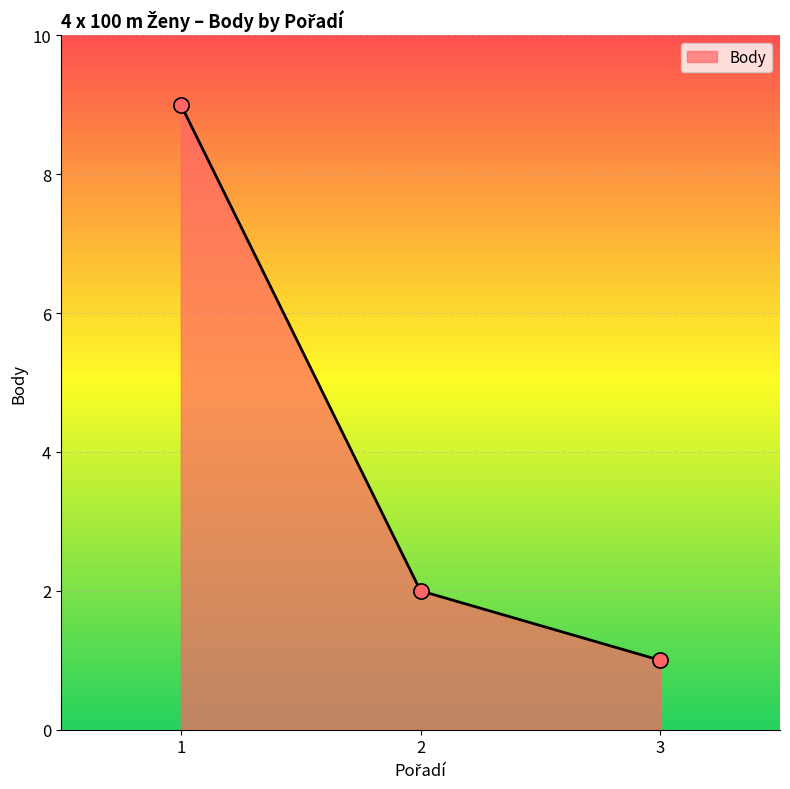

What is the change in value from 1 to 2?

-7